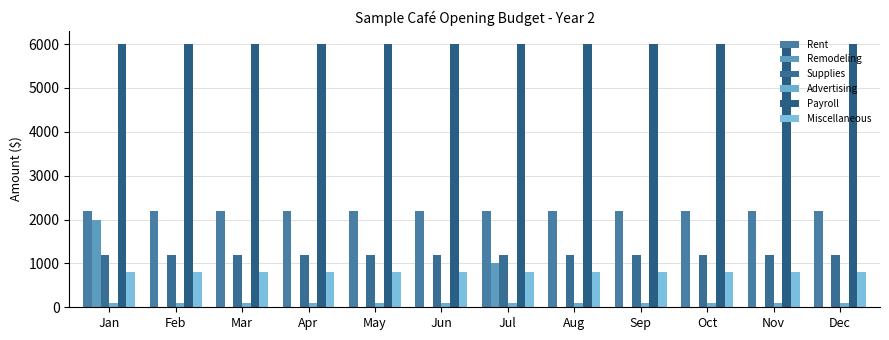

At how many categories does at least one series exceed 5041?

12